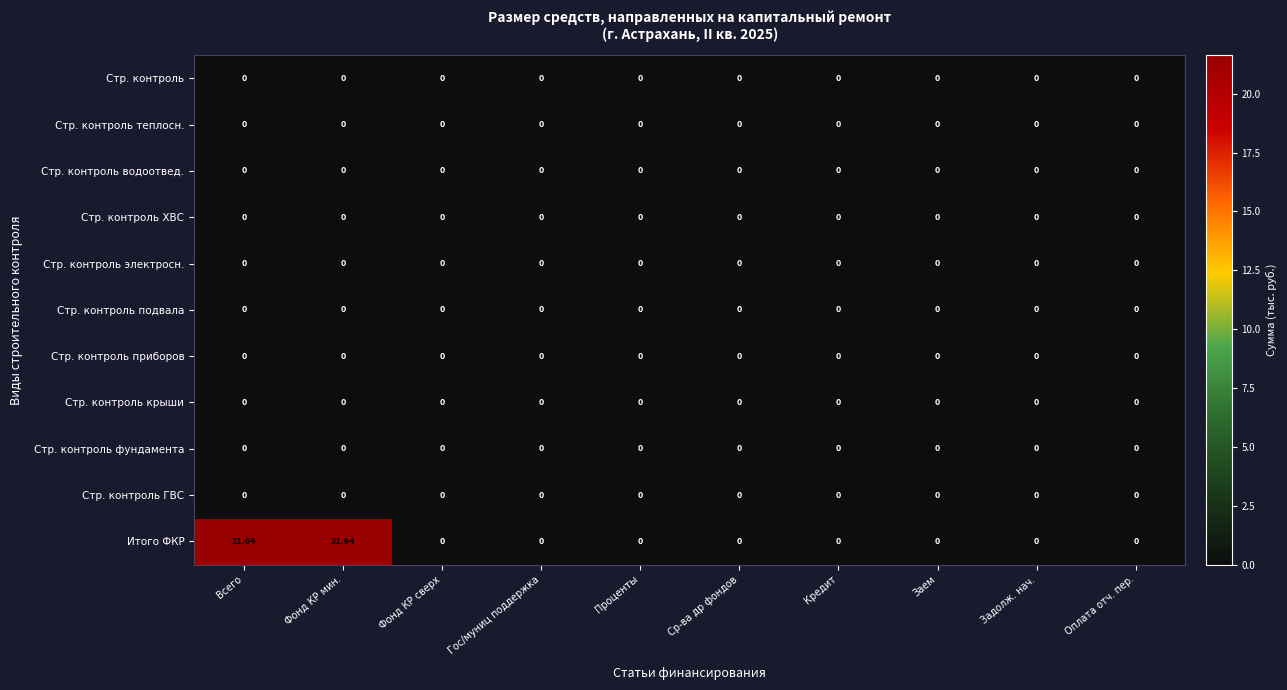

Which series has the widest spread of values?

Итого ФКР